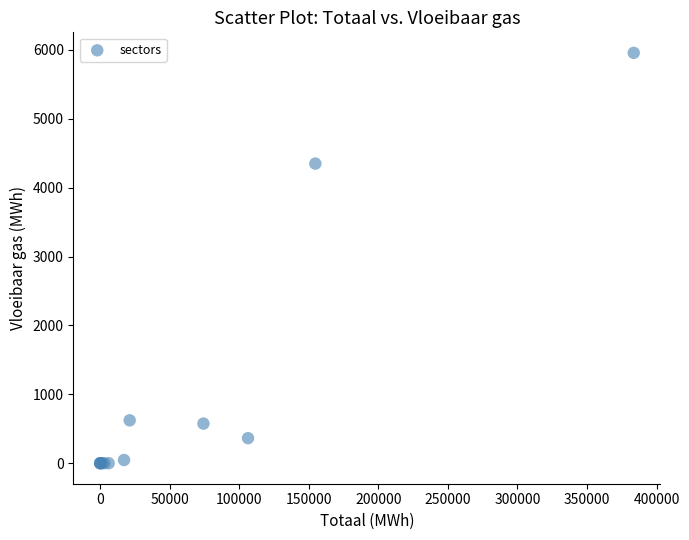

What Y value in the scatter plot is closest to 2978?

4349.9